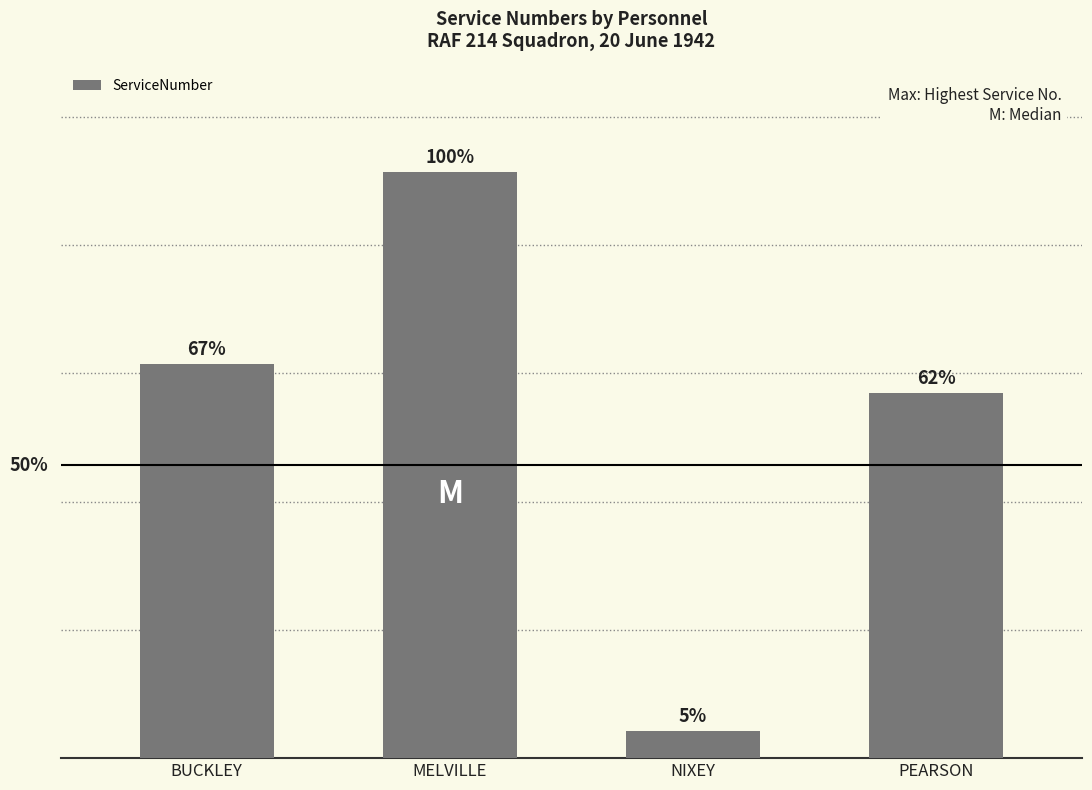

Does the chart contain any negative values?

No